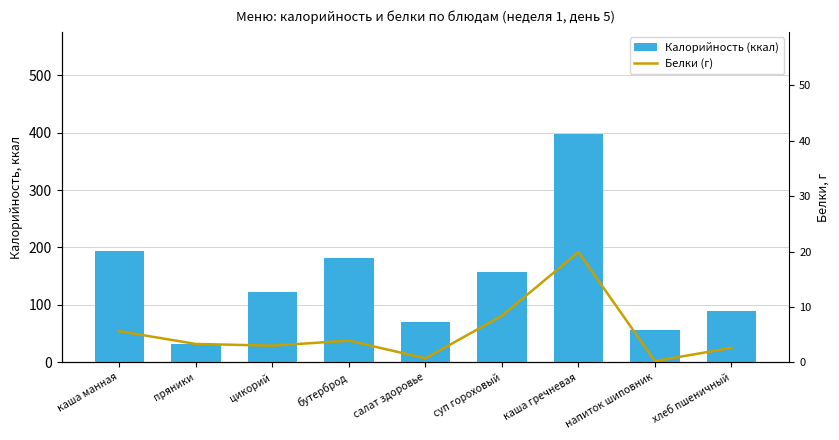

At how many categories does at least one series exceed 372?

1